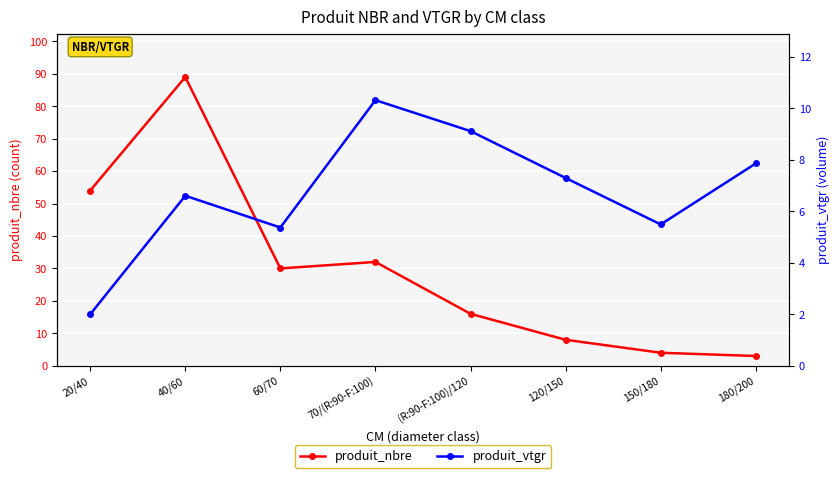

What is the average value of the produit_nbre series?

30